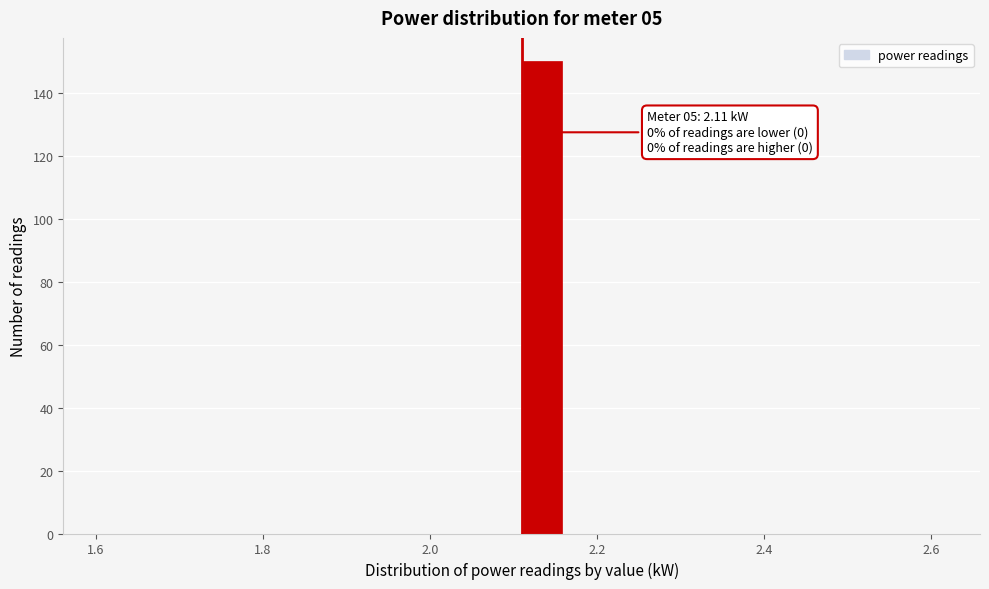

Read against the x-axis, roughly where is the centre of the tallest bar?

2.14